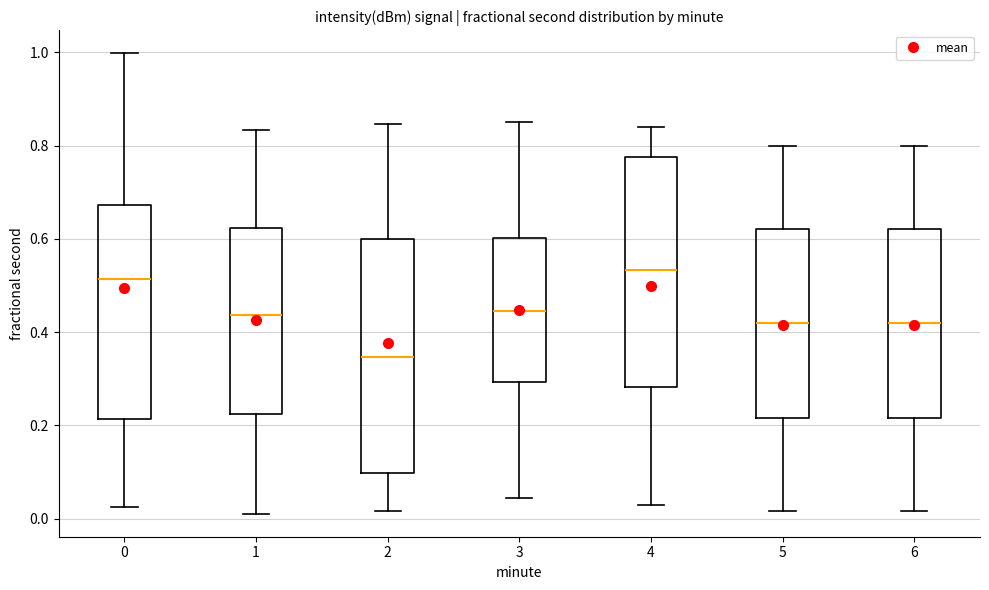

Where is the lower edge of the box at x = 4 on the y-axis? The values are not printed on the chart, so give them approximately, as read against the axis.

0.28